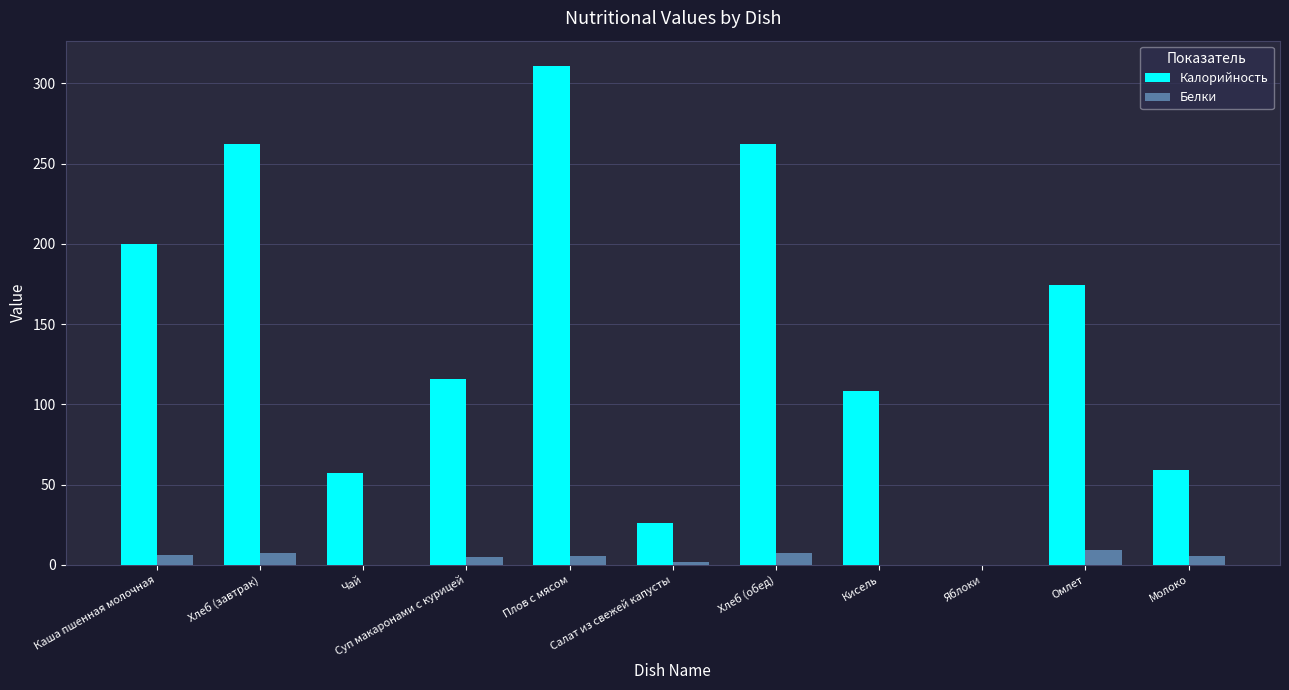

What is the spread (max minus min) of values at Каша пшенная молочная?

193.8